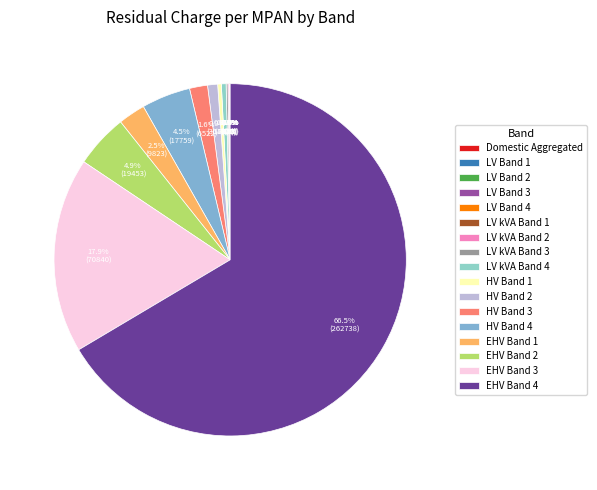

To the nearest percent, what is the difference between the largest and smallest slice percentages?

66%